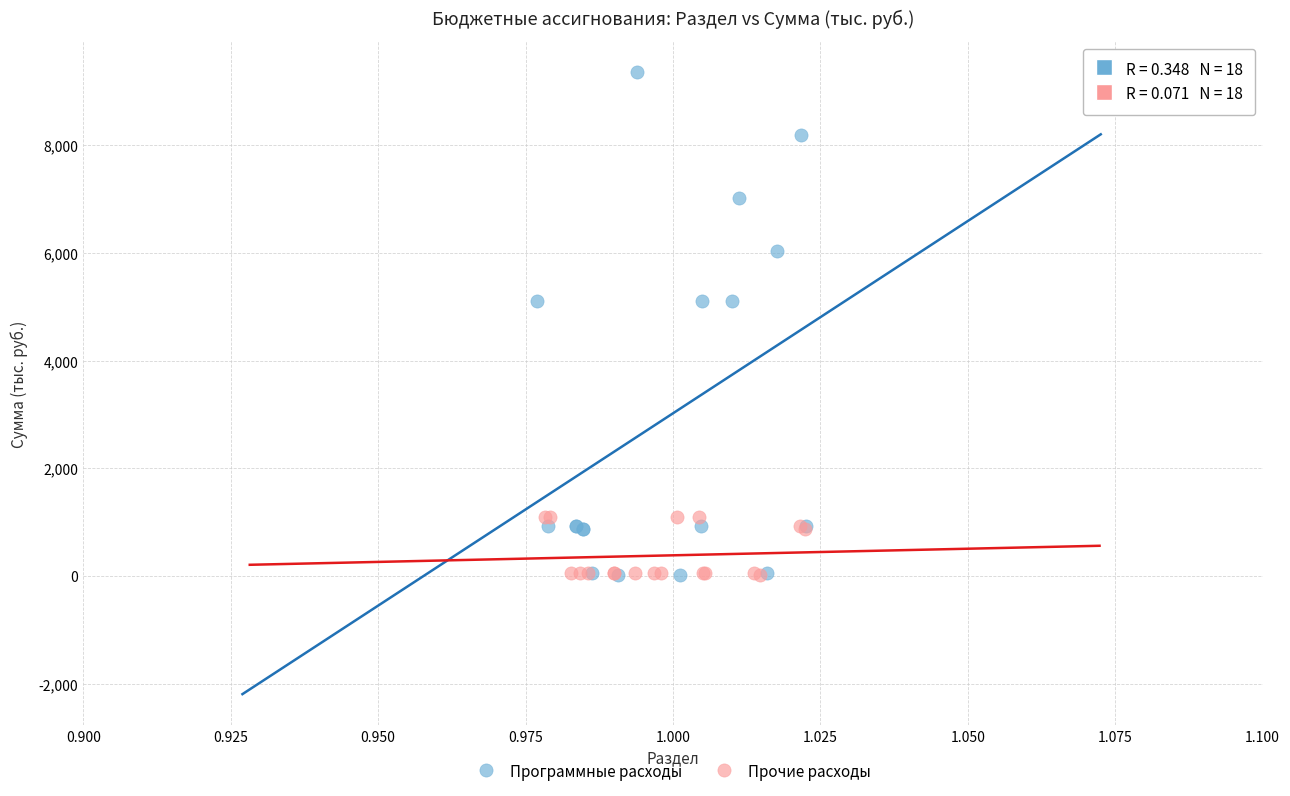

Which series contains the highest Y value?

Программные расходы